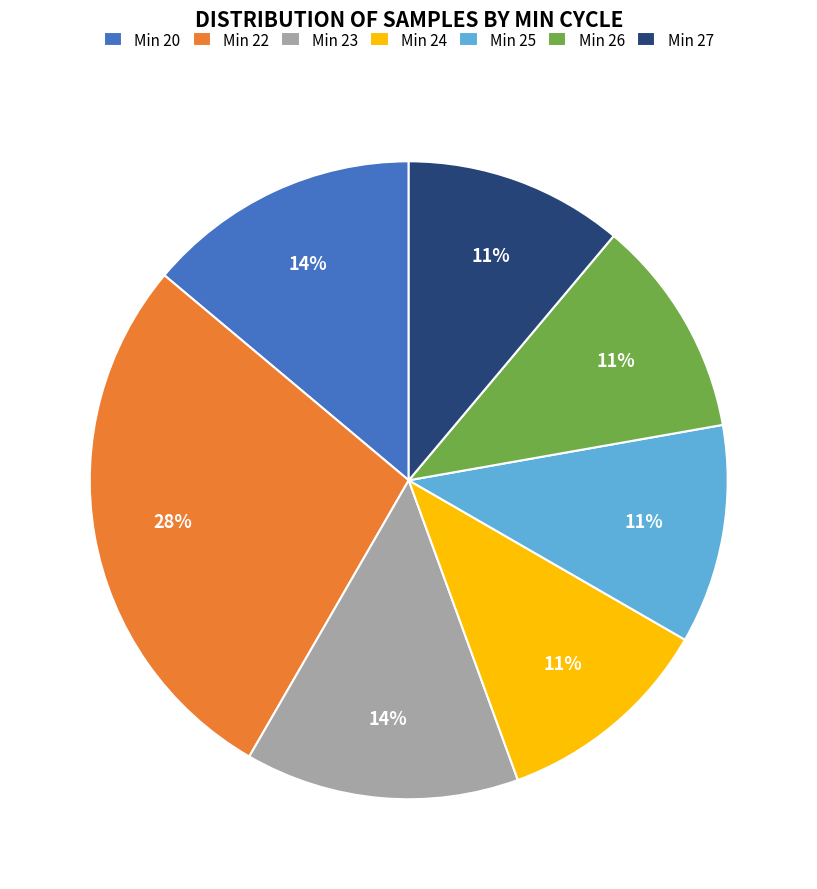

True or false: Min 23 accounts for 14% of the total.

True